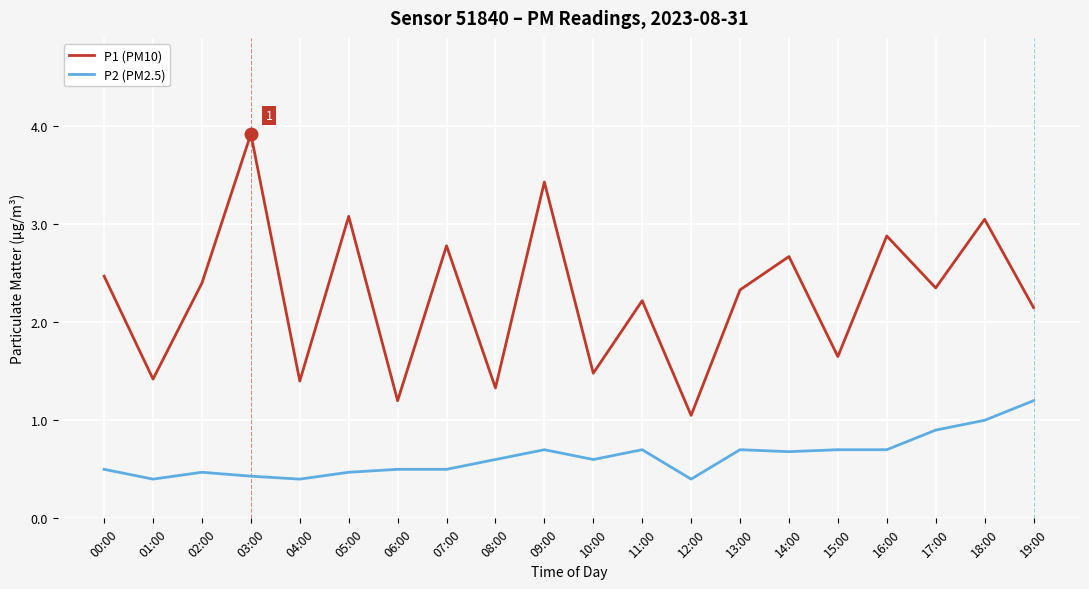

How many interior local peaks does the P1 (PM10) series have?

8